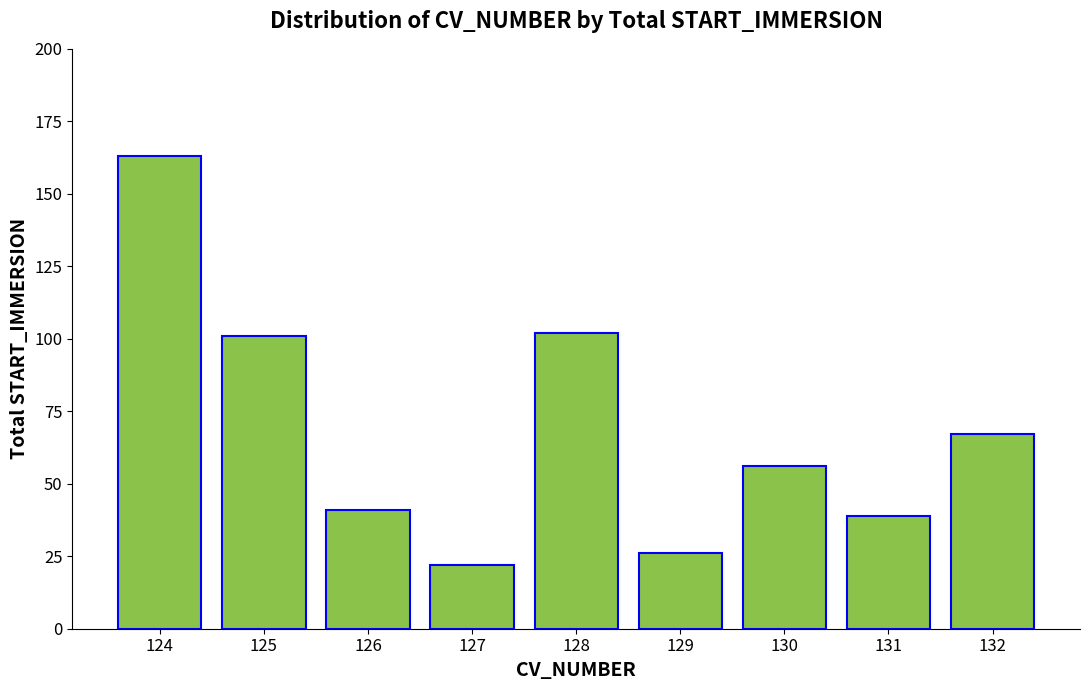

Approximately how many times larger is the value at 127 compared to 124?

0.1